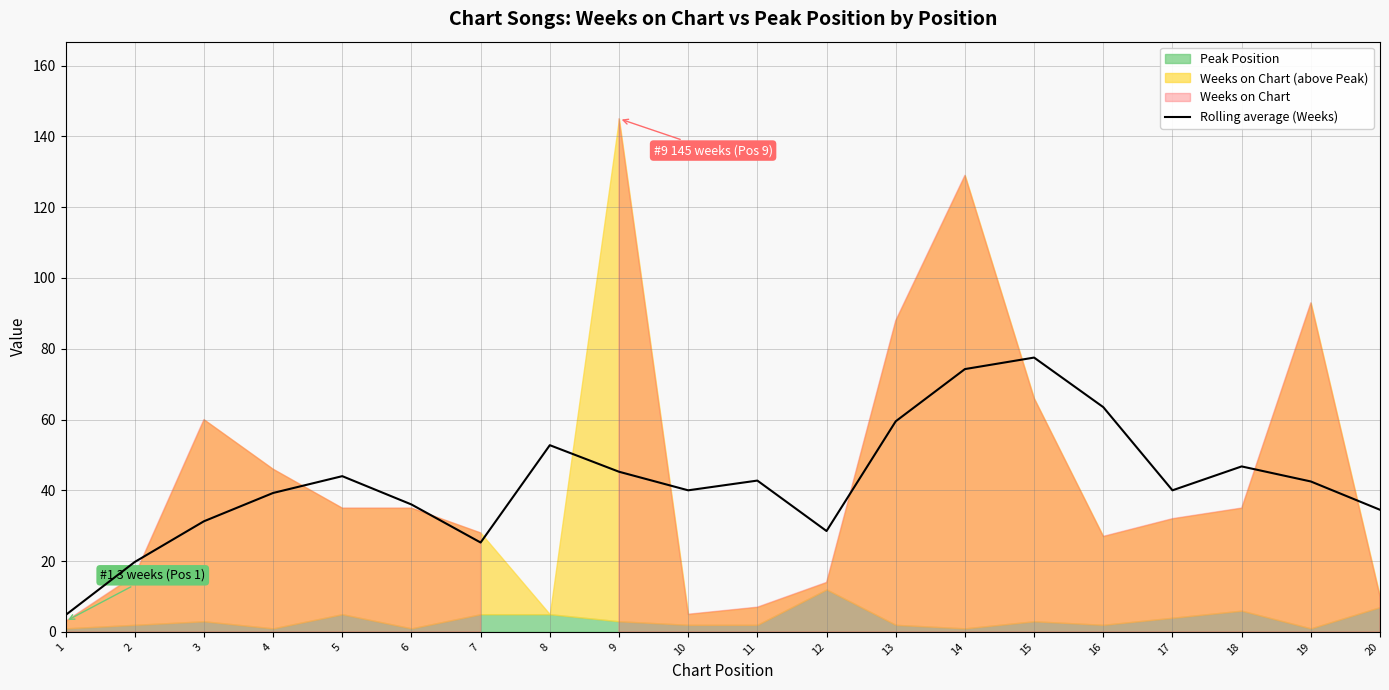

Approximately how many times larger is the value at 15 compared to 16?

1.2